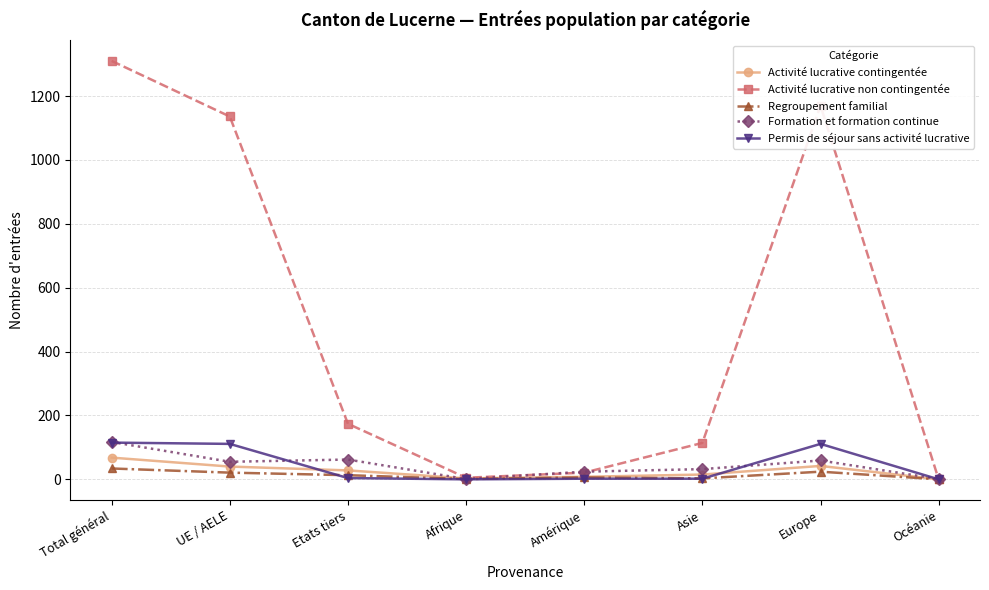

In Activité lucrative non contingentée, how many points are lower than both neighbors (excluding endpoints)?

1